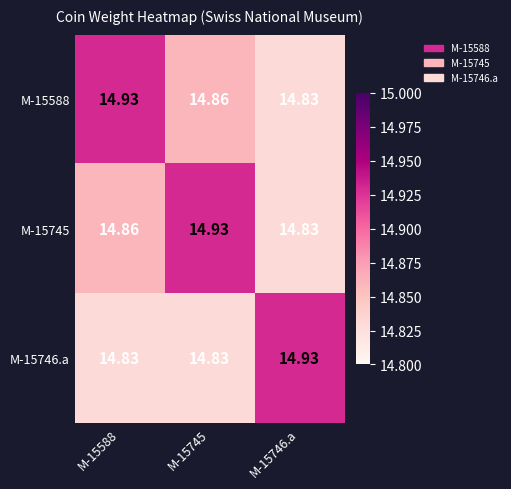

How many series are shown in this chart?

3